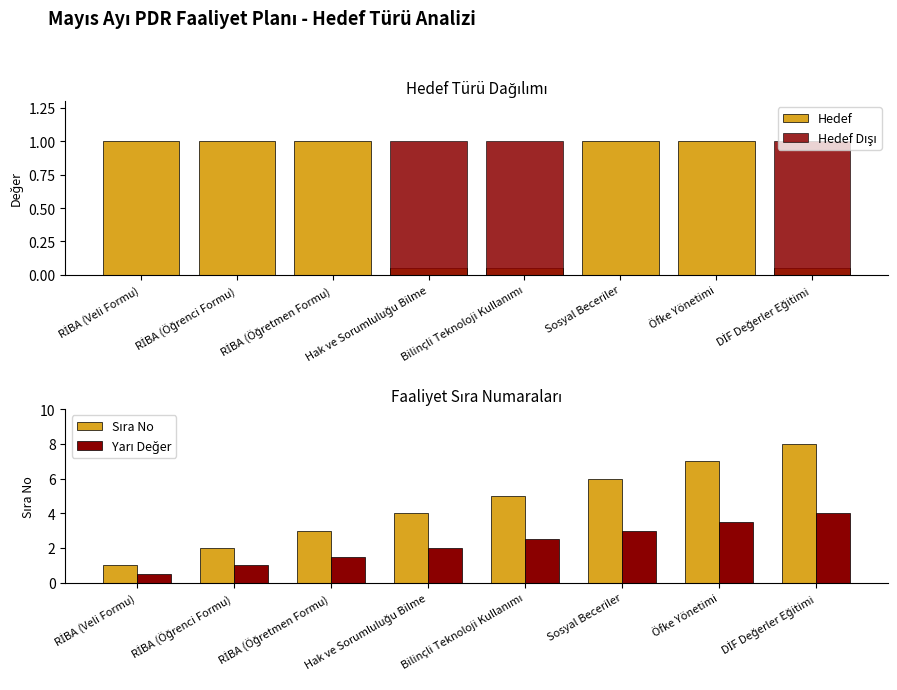

The Hedef Dışı series shows 0.6 at RİBA (Veli Formu). True or false?

False